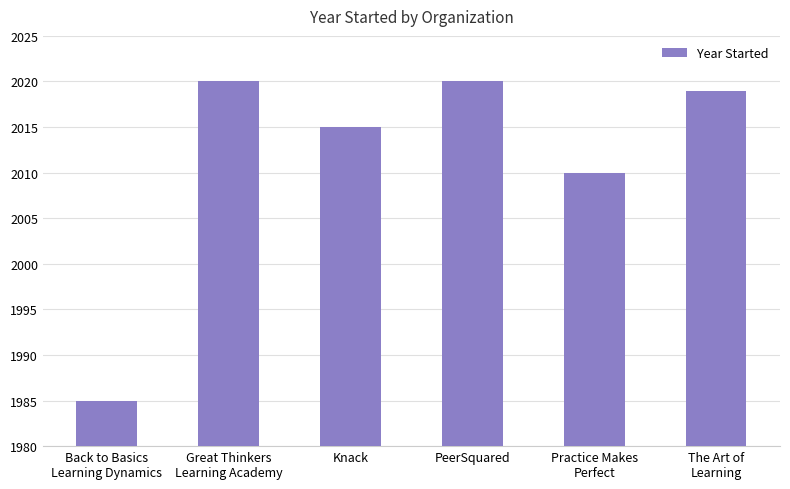

Between Great Thinkers
Learning Academy and The Art of
Learning, which is larger?

Great Thinkers
Learning Academy